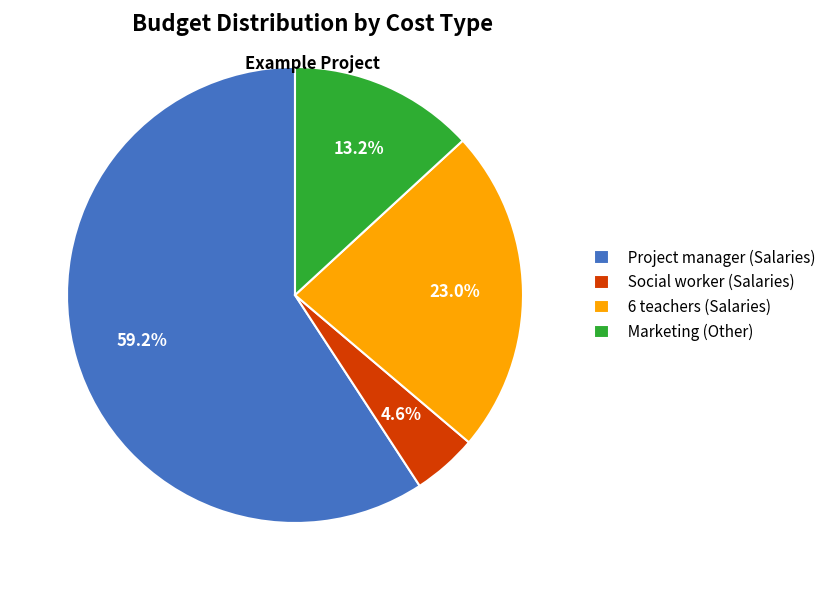

How many segments does this pie chart have?

4